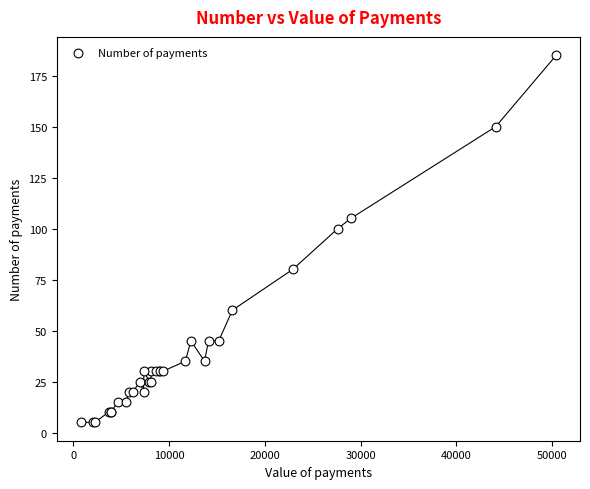

What Y value in the scatter plot is closest to 95?

100